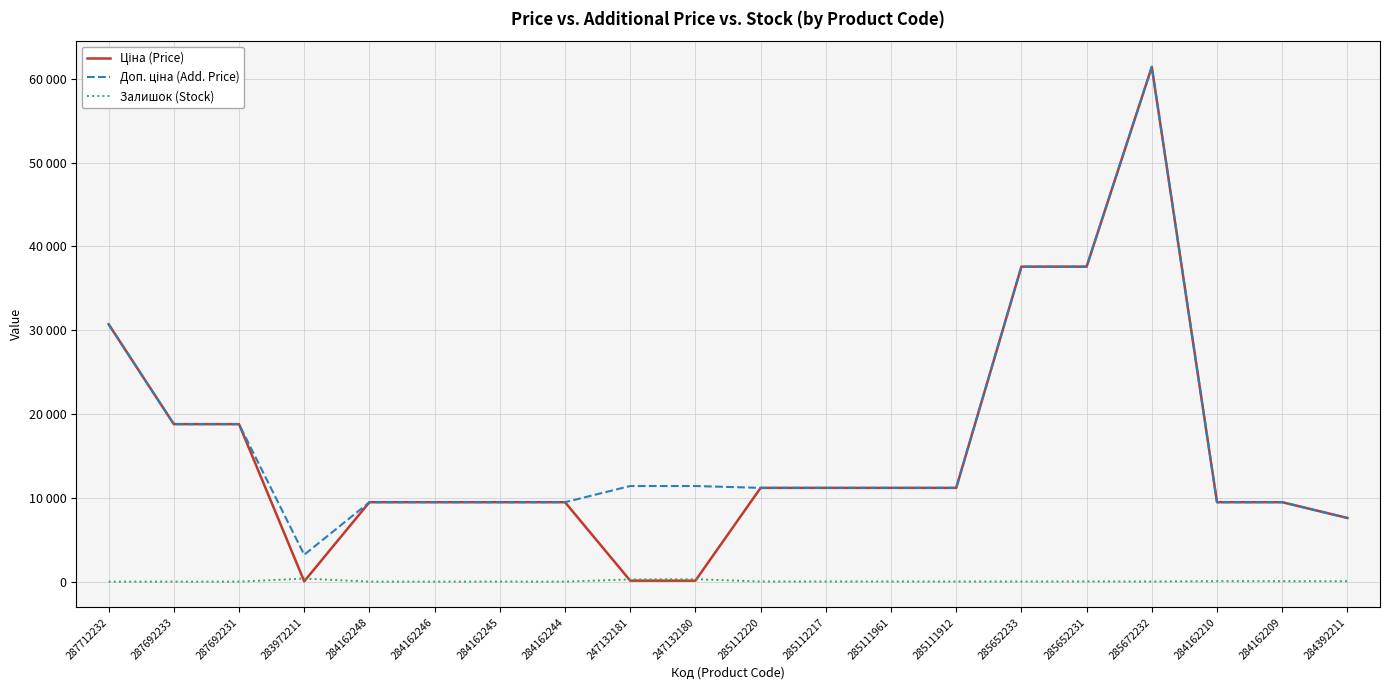

What is the difference between the maximum and minimum values in the Залишок (Stock) series?

360.0